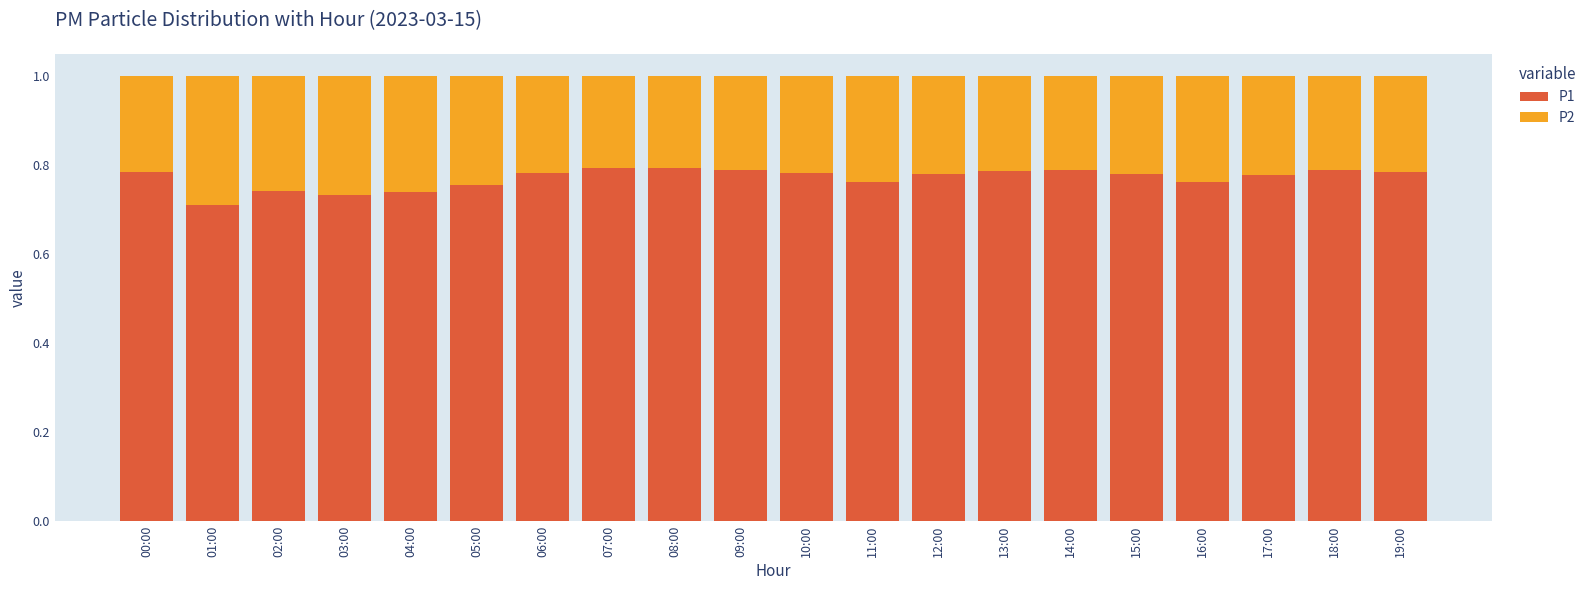

What is the sum of all P1 values?

15.4